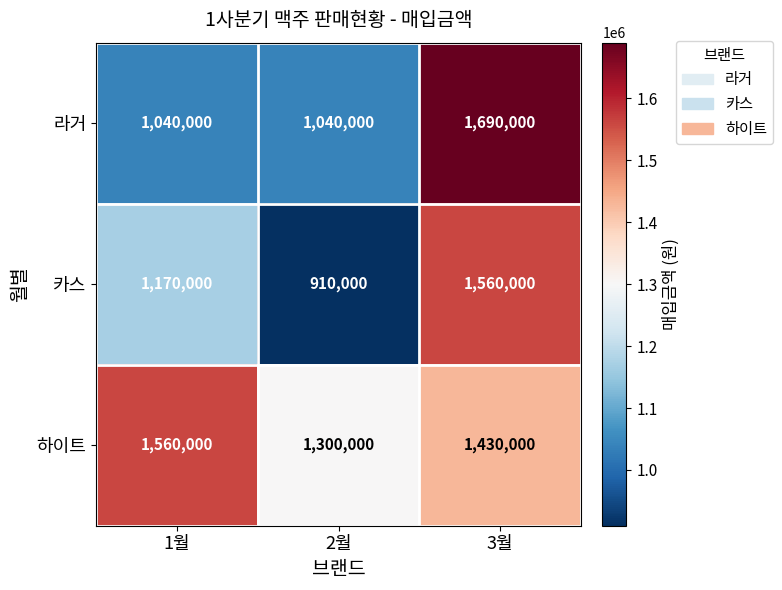

How many distinct data groups are displayed?

3